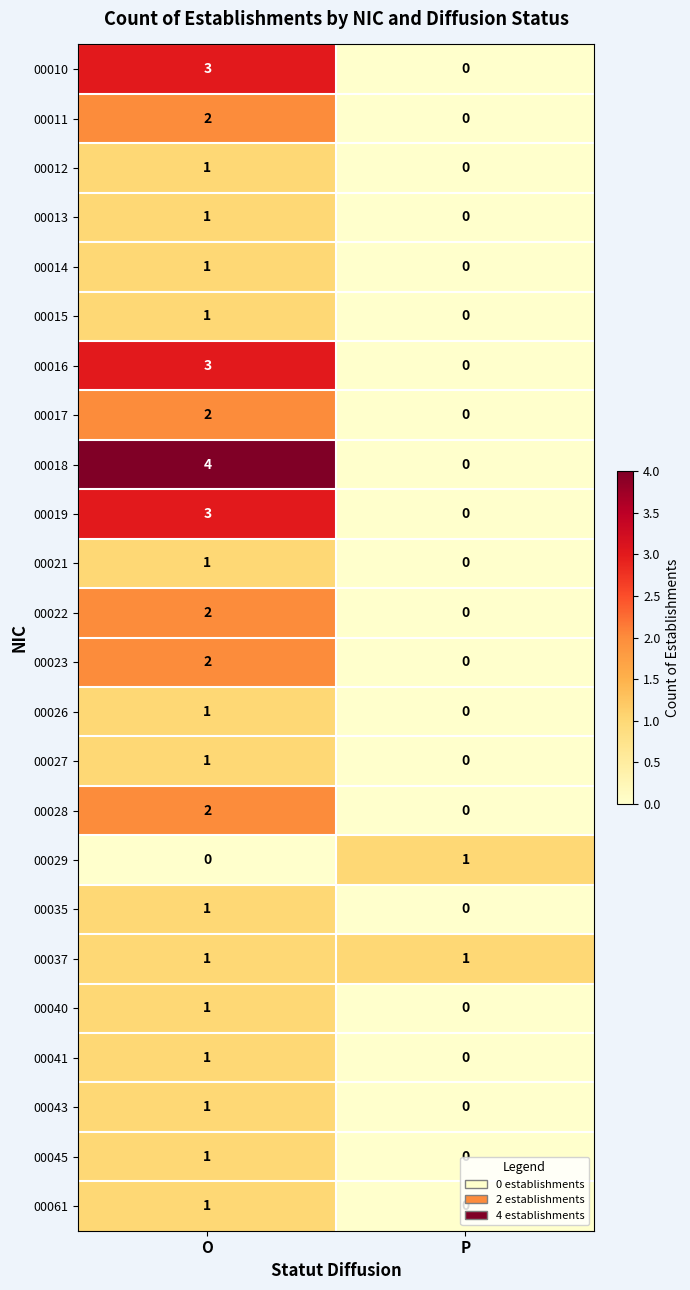

At which category is the sum across all series the highest?

O